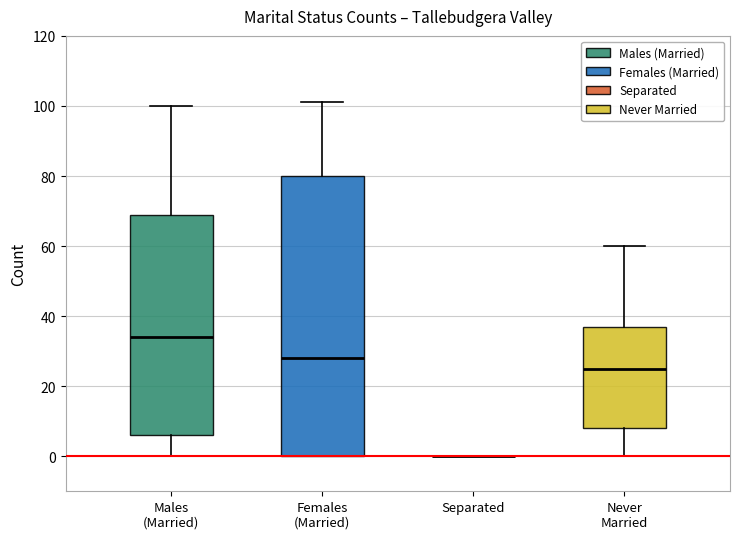

Comparing the boxes themselves (not the whiskers), which one is the tallest?

Females (Married)